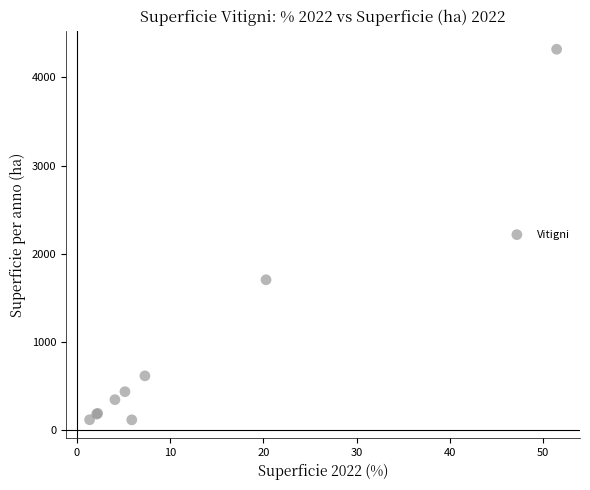

What Y value in the scatter plot is closest to 2217?

1704.1